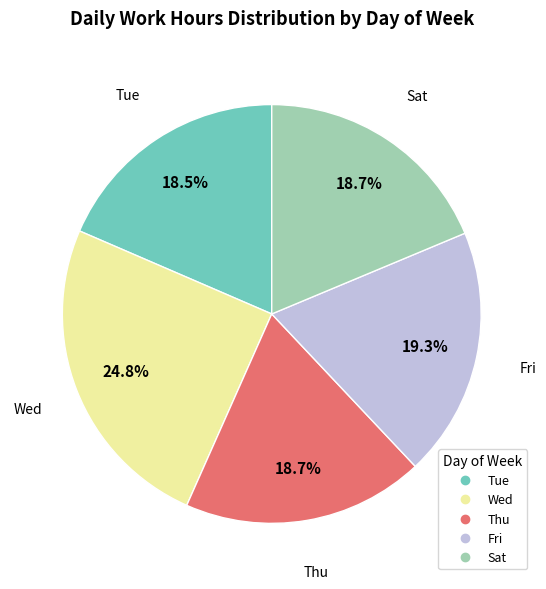

Does any single category account for the majority?

No